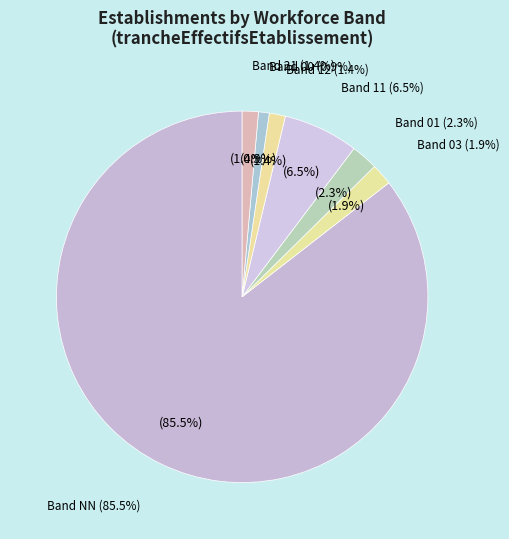

What is the change in value from 11 to 12?

-11